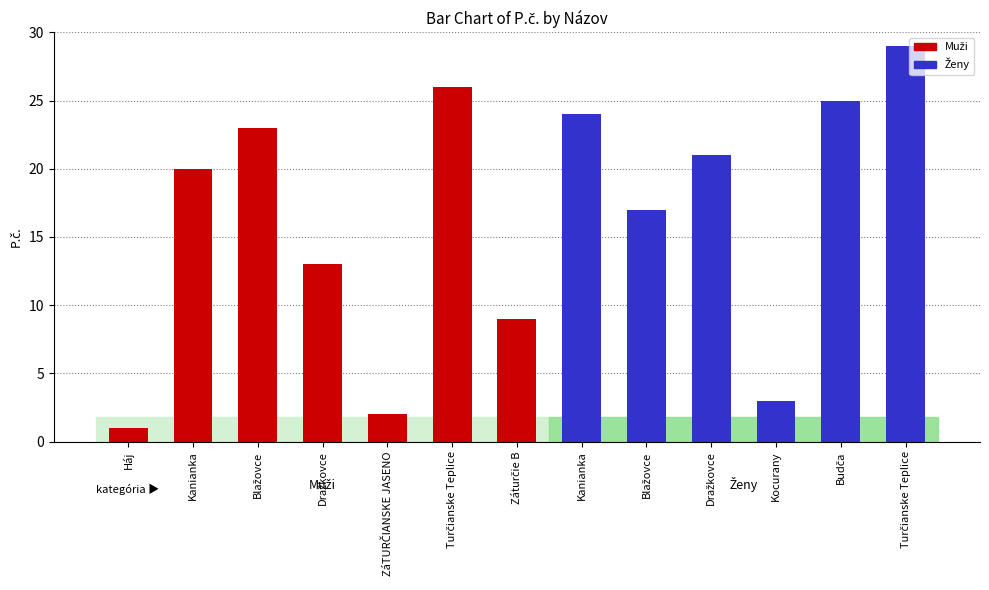

What is the sum of the values at Kanianka and Budča?

49